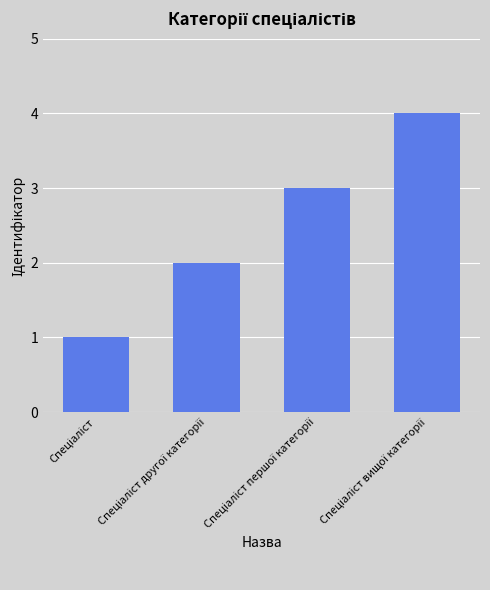

What is the sum of all values?

10